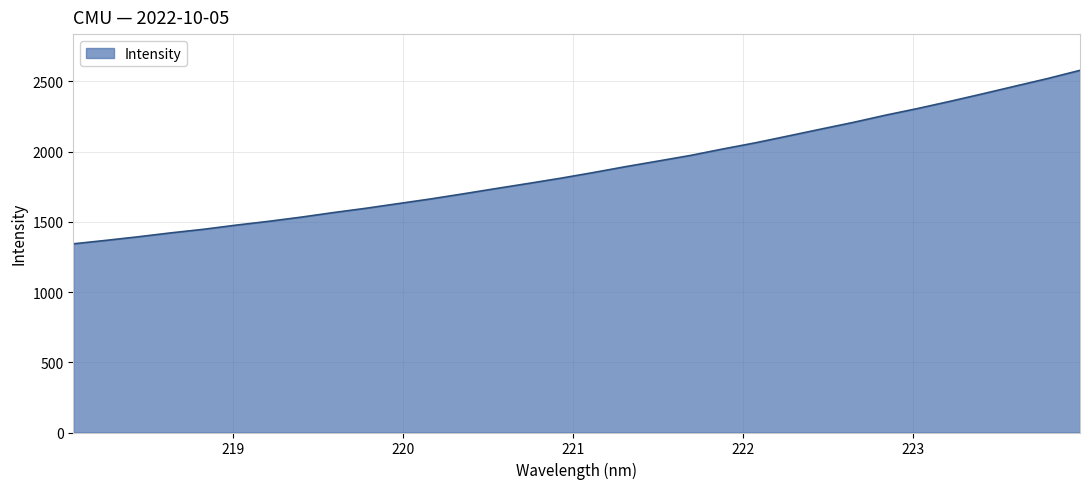

What is the maximum value shown in the chart?

2579.0